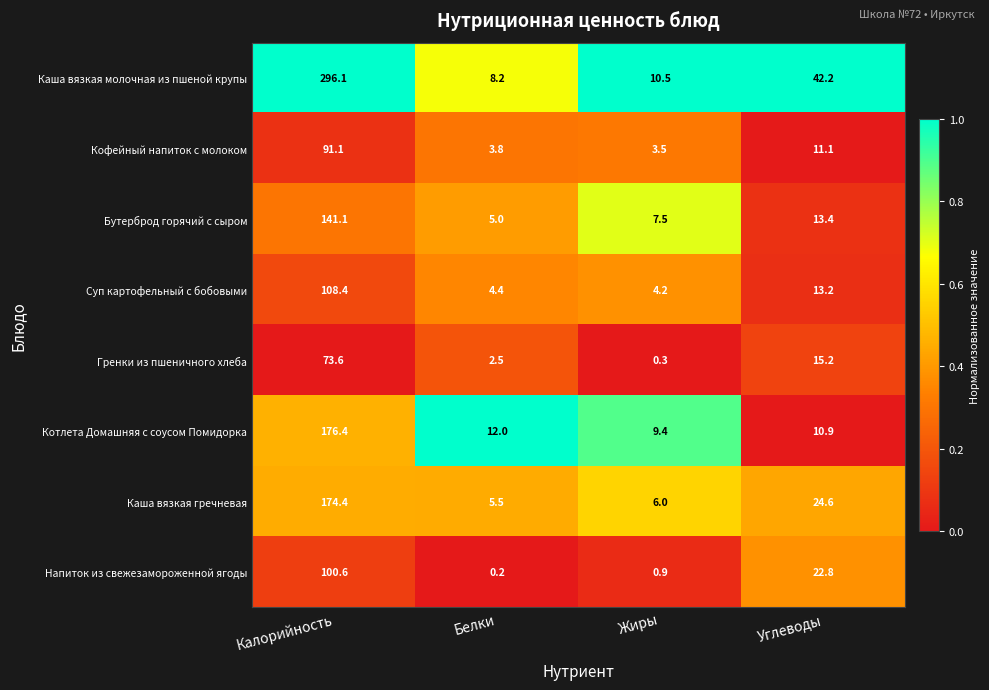

Is the value of Каша вязкая гречневая at Белки greater than the value of Суп картофельный с бобовыми at Жиры?

Yes